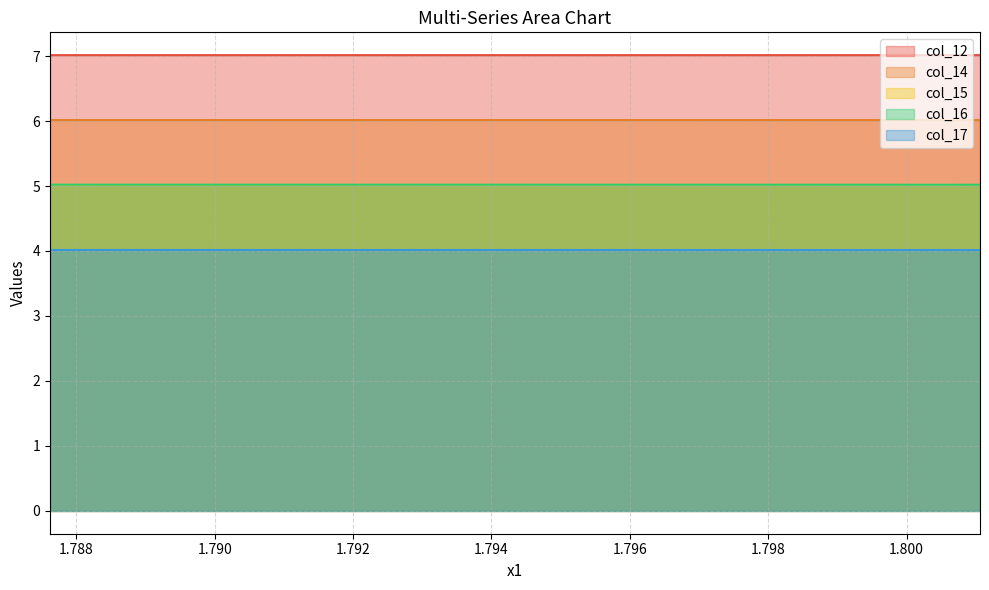

What are all the series names shown in the legend?

col_12, col_14, col_15, col_16, col_17